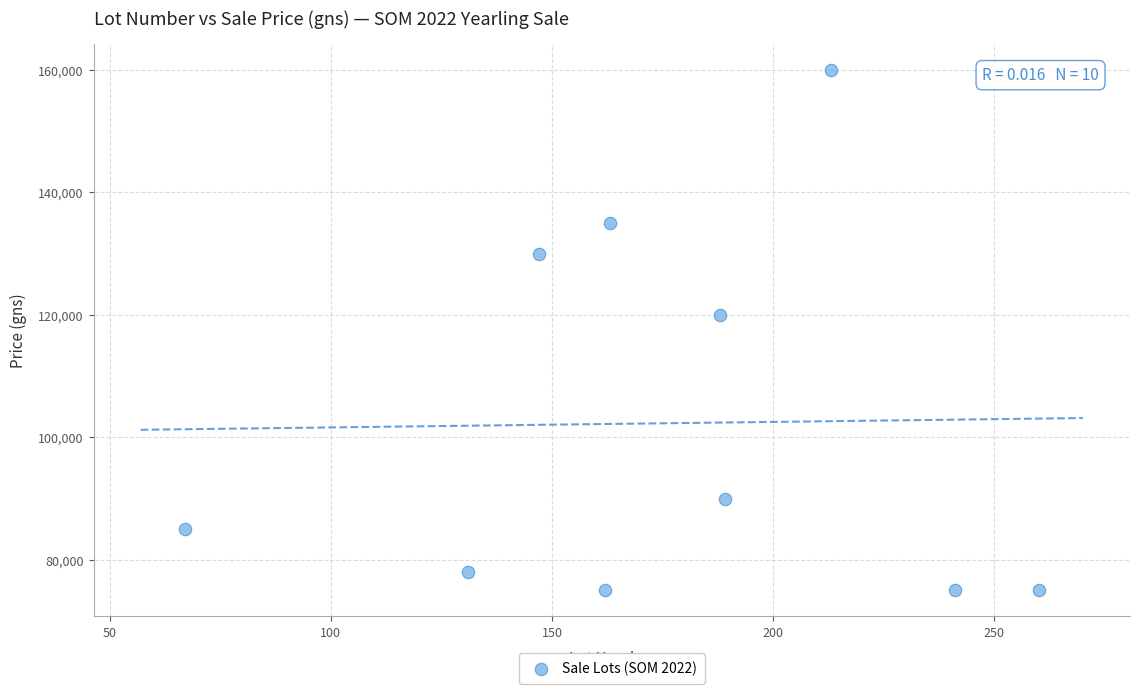

What Y value in the scatter plot is closest to 117500?

120000